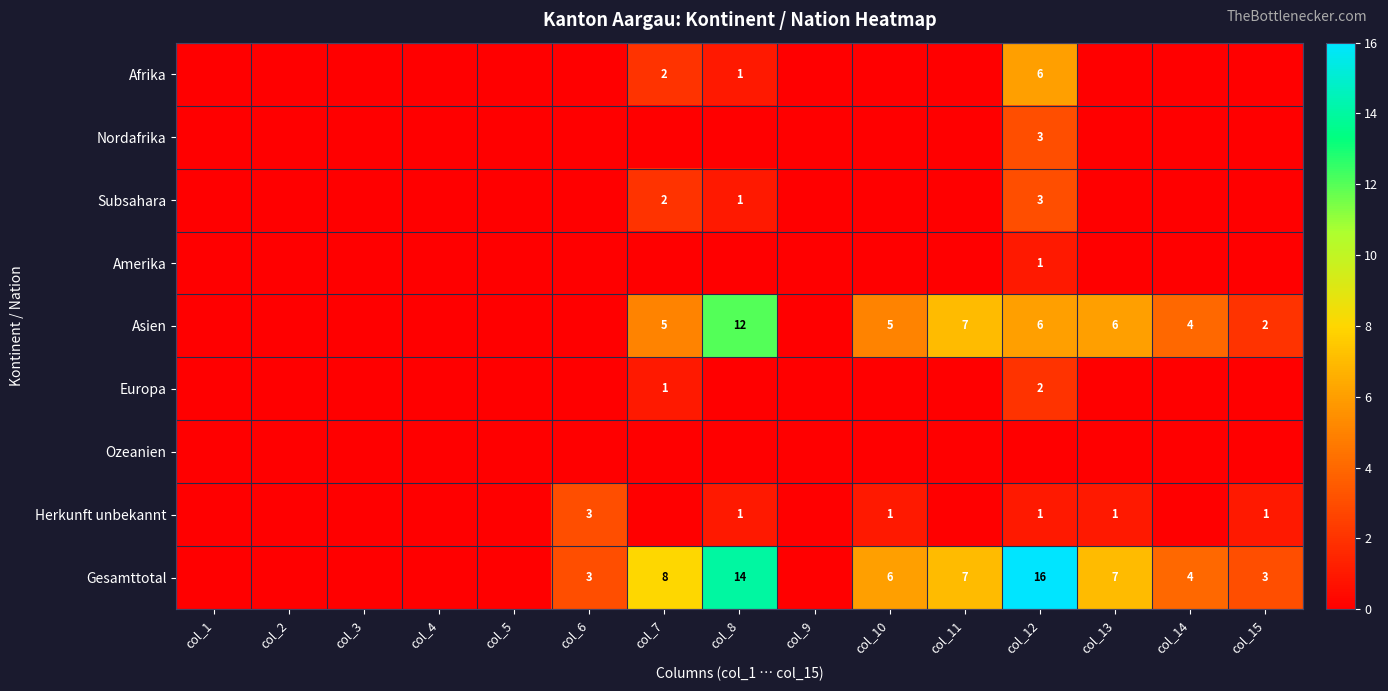

What is the greatest value displayed?

16